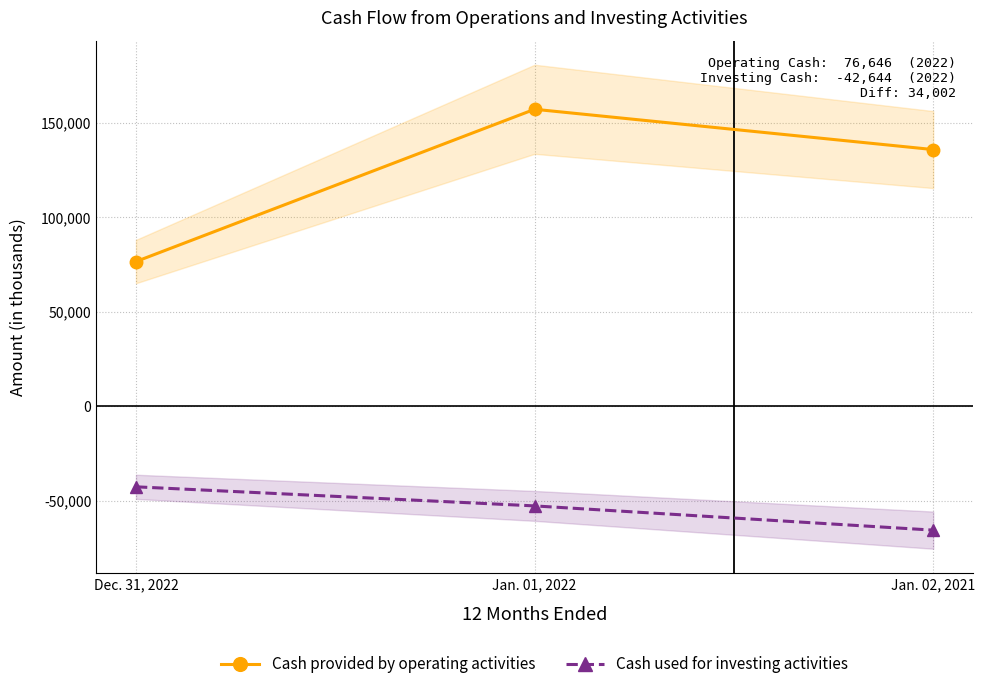

What is the label of the 3rd point from the right?

Dec. 31, 2022